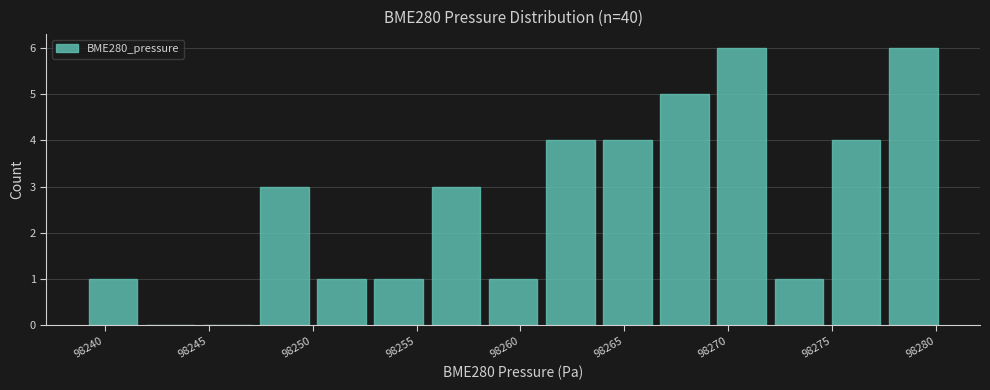

Reading left to right, transcribe this chart: for each bar, give the range it covers on the x-axis and its height. Neither the bar edges nor the heights are printed on the chart, so give them approximately, as read against the axes.

98239.0 to 98242.0: 1
98242.0 to 98244.5: 0
98244.5 to 98247.5: 0
98247.5 to 98250.0: 3
98250.0 to 98253.0: 1
98253.0 to 98255.5: 1
98255.5 to 98258.5: 3
98258.5 to 98261.0: 1
98261.0 to 98264.0: 4
98264.0 to 98266.5: 4
98266.5 to 98269.5: 5
98269.5 to 98272.0: 6
98272.0 to 98275.0: 1
98275.0 to 98277.5: 4
98277.5 to 98280.5: 6